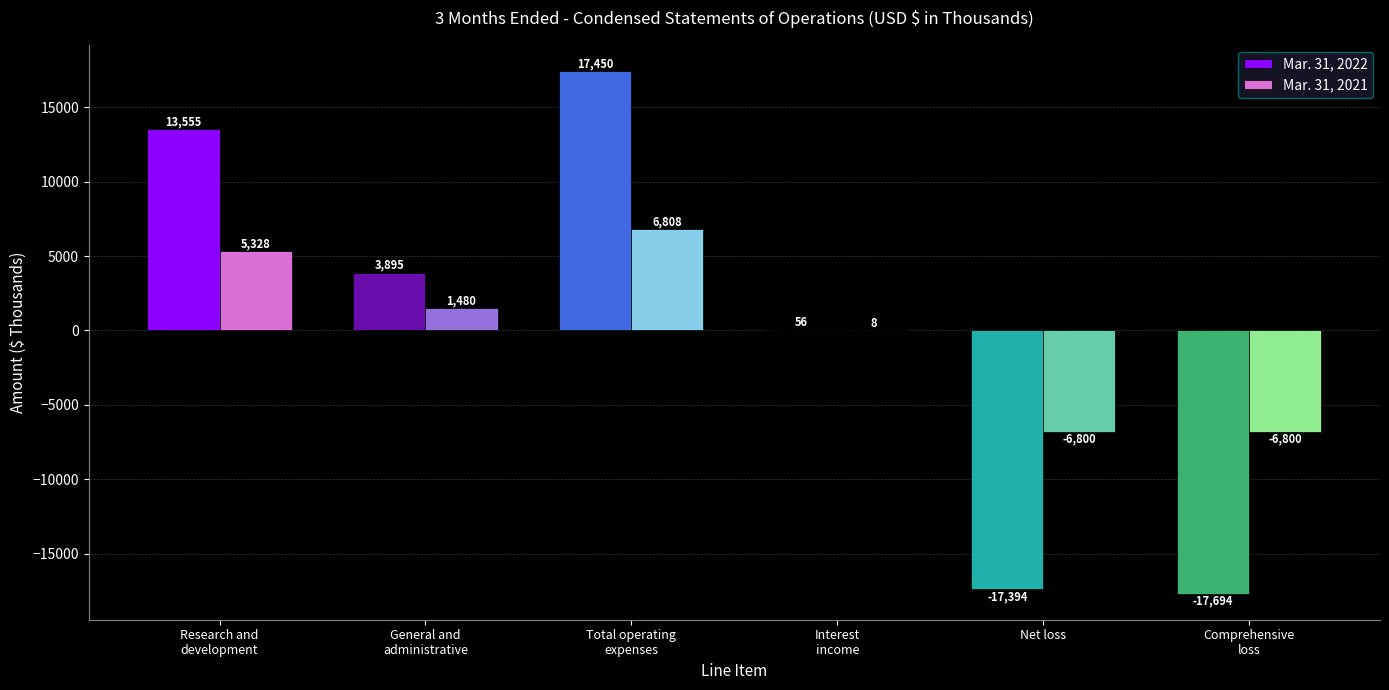

What is the approximate value of Mar. 31, 2021 at Interest
income, to the nearest 10?

10